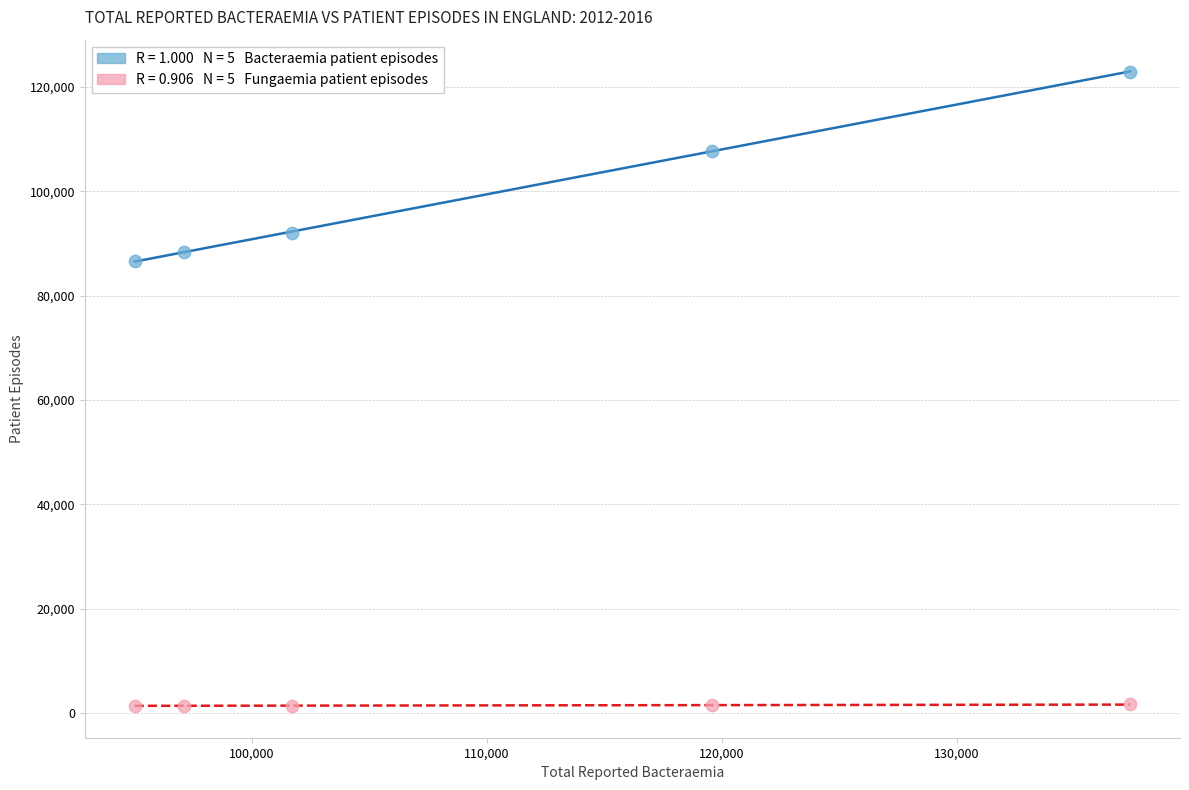

Across all data points, what is the average Y value?

50512